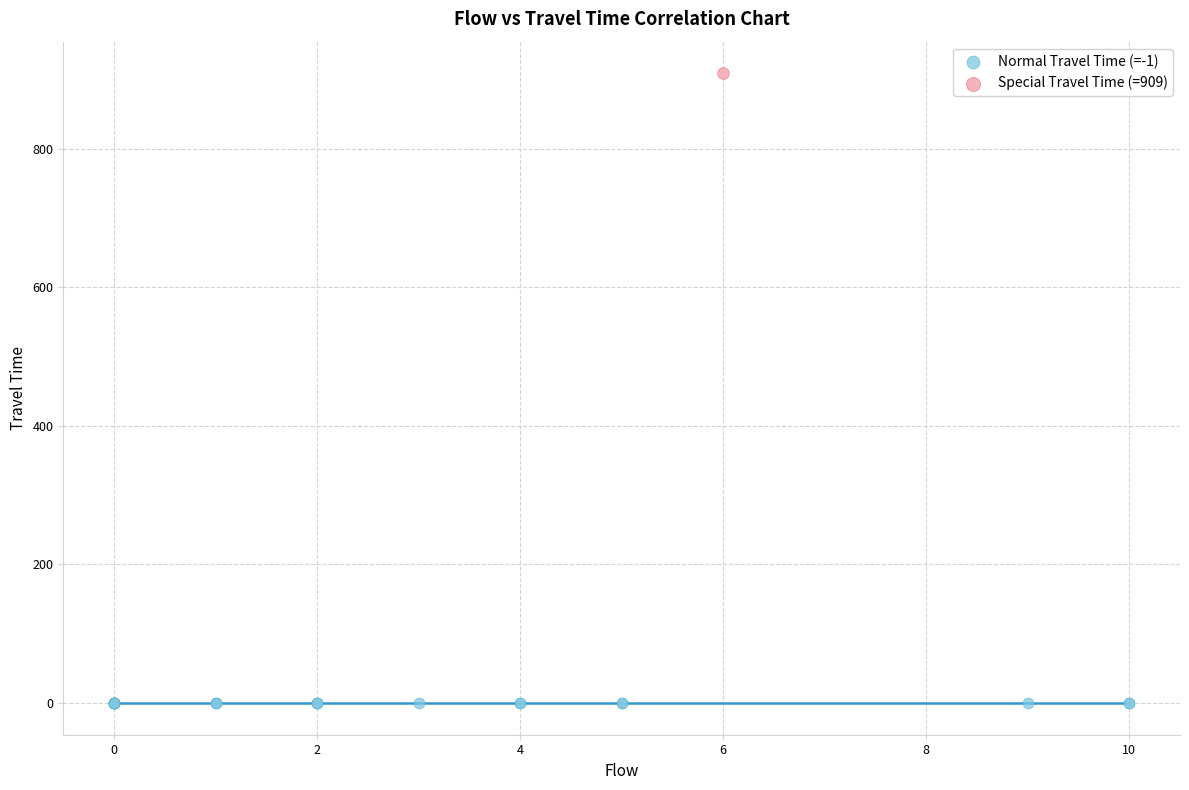

What are all the series names shown in the legend?

Normal Travel Time (=-1), Special Travel Time (=909)